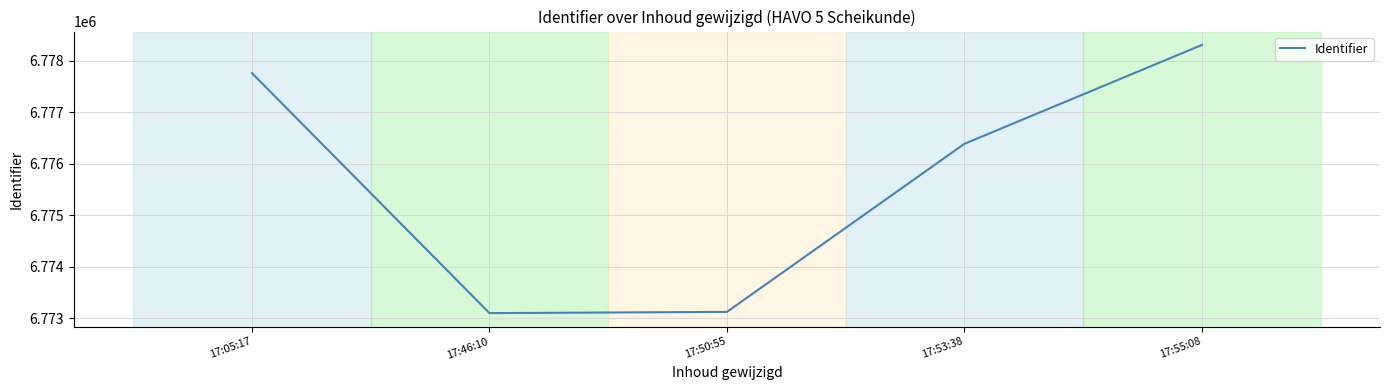

What is the change in value from 17:05:17 to 17:46:10?

-4658